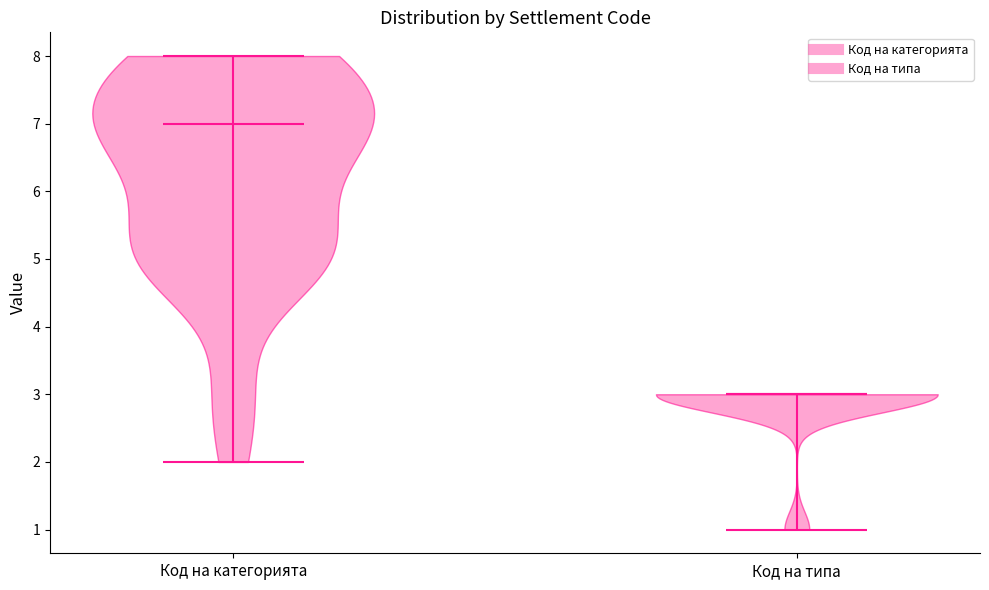

Reading left to right, read every violin against the y-axis: where its median line is, and the lowest and highest points it reaches. The values are not printed on the chart, so give them approximately, as read against the axis.

Код на категорията: median line 7, lowest point 2, highest point 8
Код на типа: median line 3, lowest point 1, highest point 3